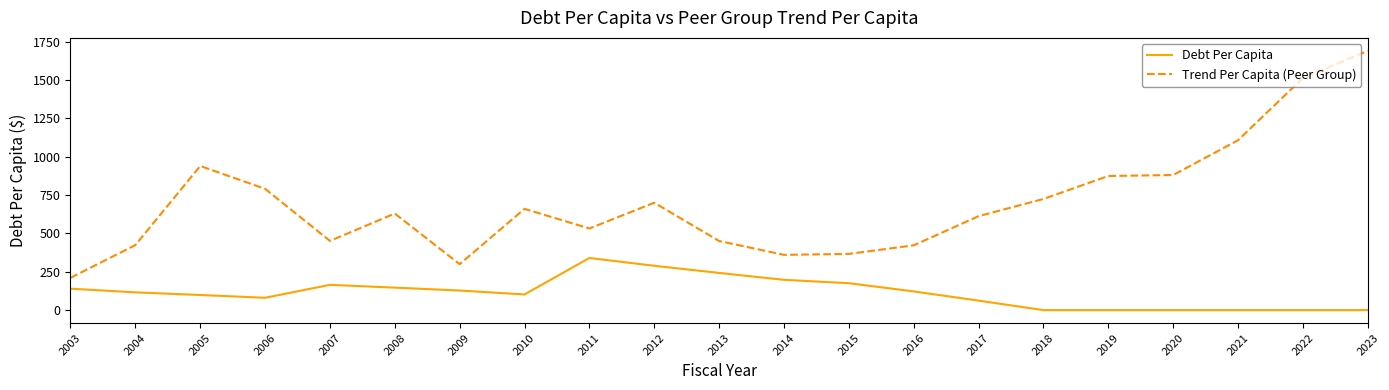

Which category has the highest value in the Debt Per Capita series?

2011